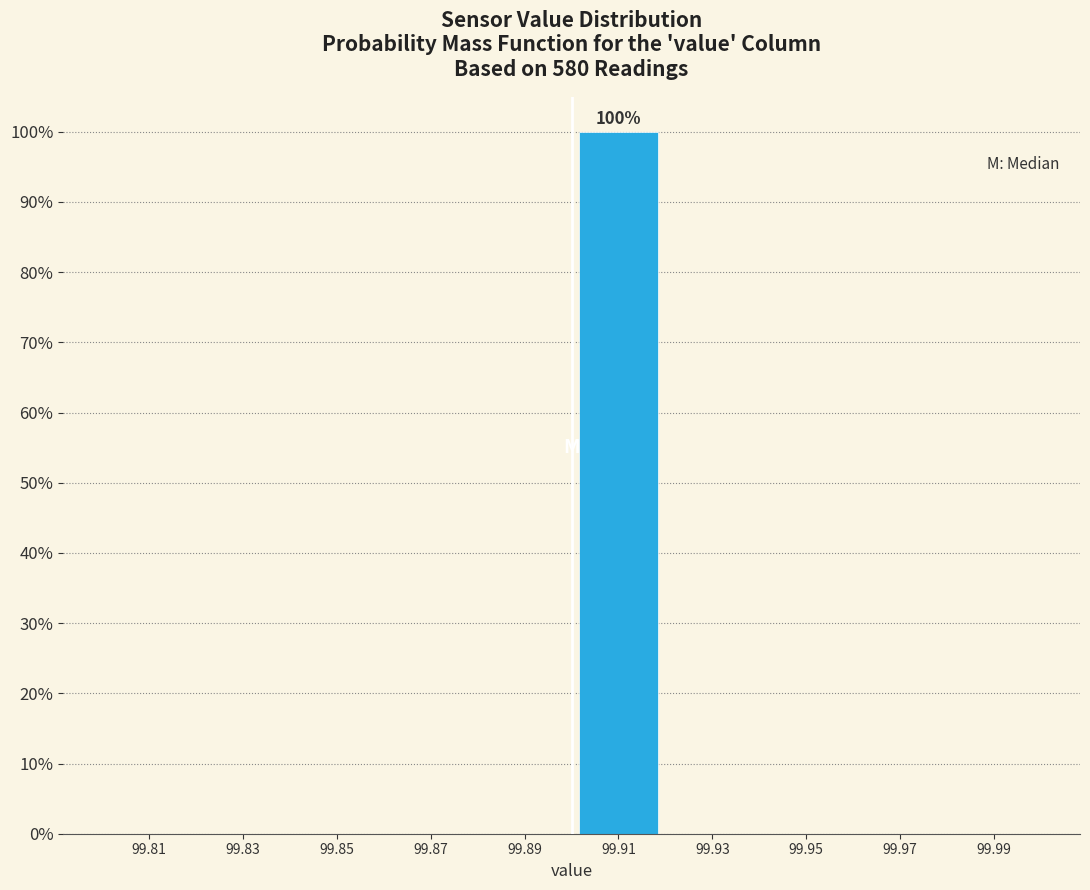

Which range on the x-axis has the tallest bar?

99.90 to 99.92